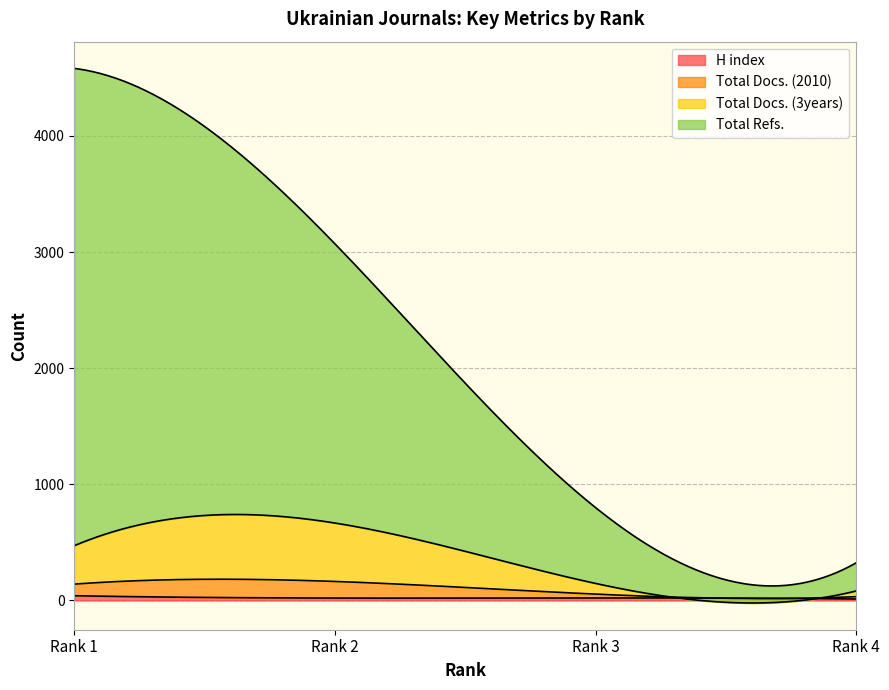

Between Rank 1 and Rank 3, which is larger?

Rank 1